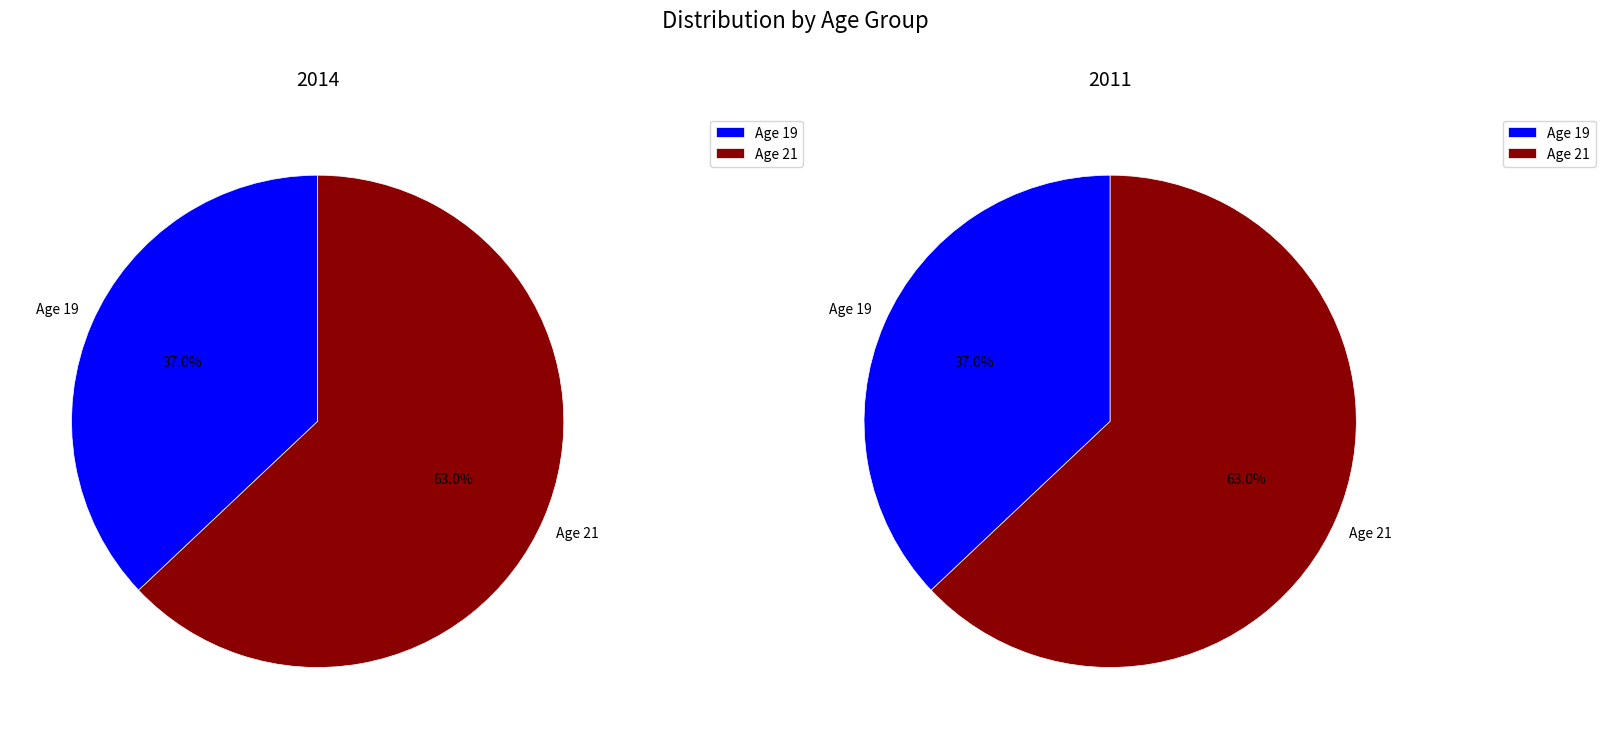

To the nearest percent, what is the difference between the largest and smallest slice percentages?

26%